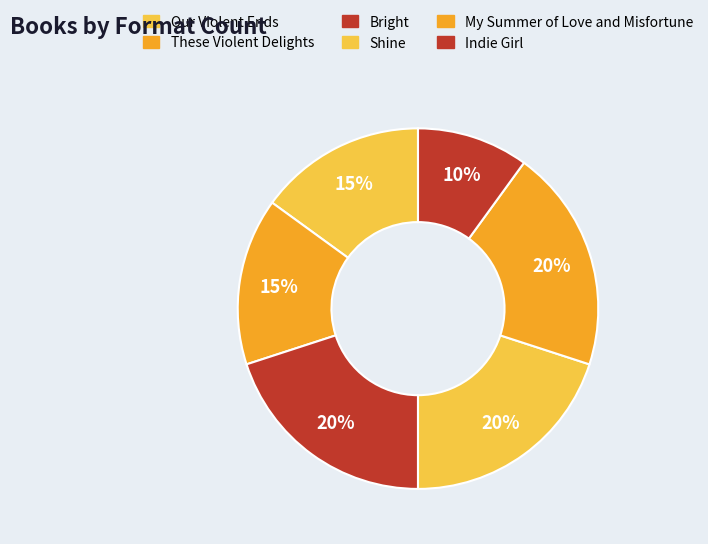

Is Shine the majority of the pie?

No